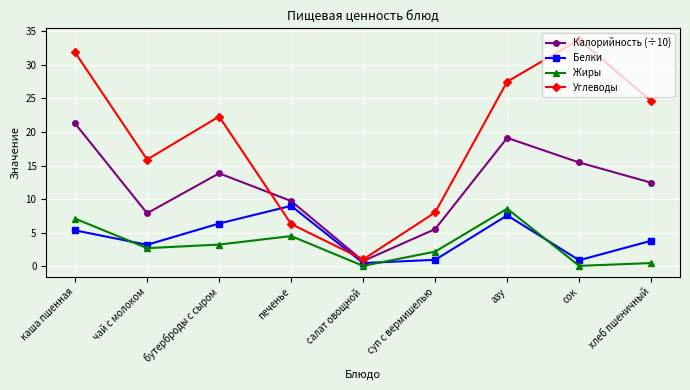

True or false: Жиры has more than 1 interior local peaks.

True